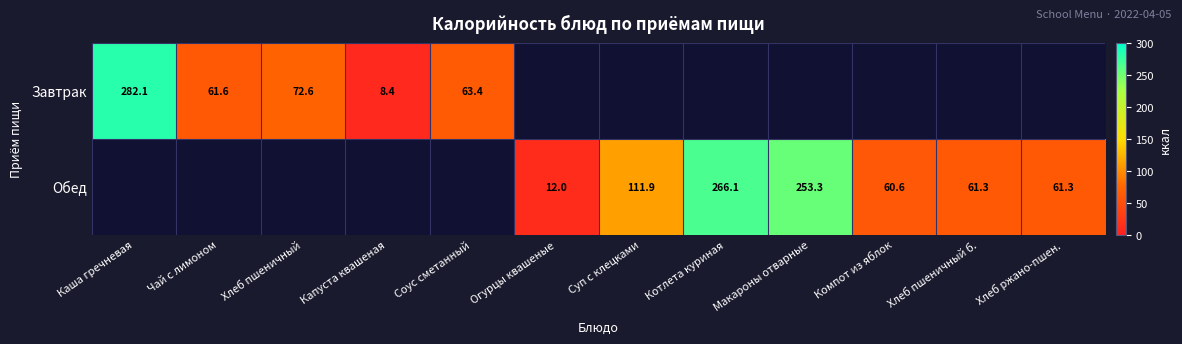

List the labels in order of Завтрак value, smallest first.

Капуста квашеная, Чай с лимоном, Соус сметанный, Хлеб пшеничный, Каша гречневая, Огурцы квашеные, Суп с клецками, Котлета куриная, Макароны отварные, Компот из яблок, Хлеб пшеничный б., Хлеб ржано-пшен.